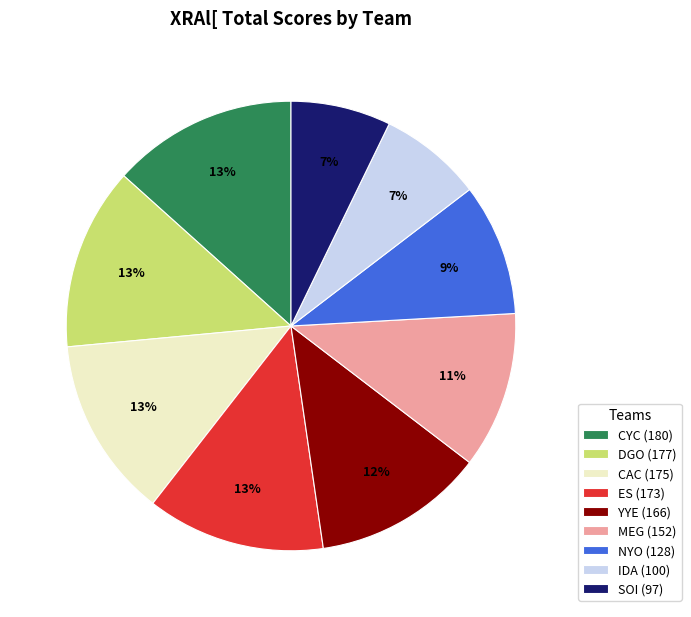

What percentage is the CYC slice, to the nearest percent?

13%